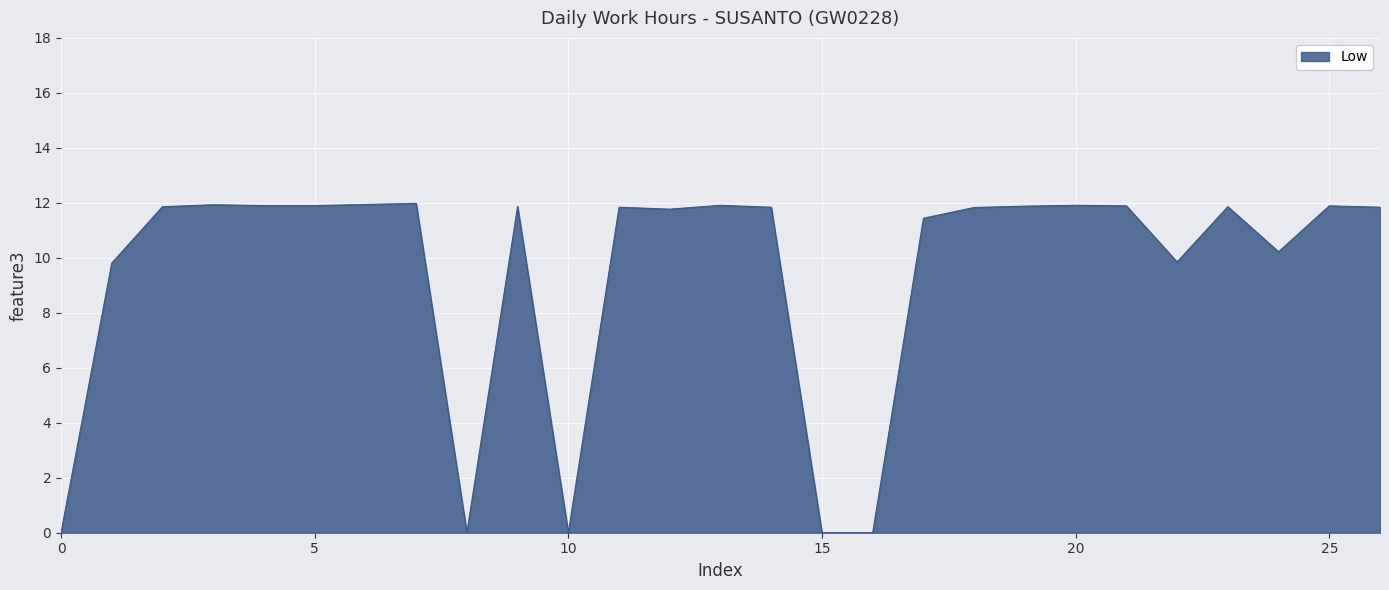

What is the average value?

9.5